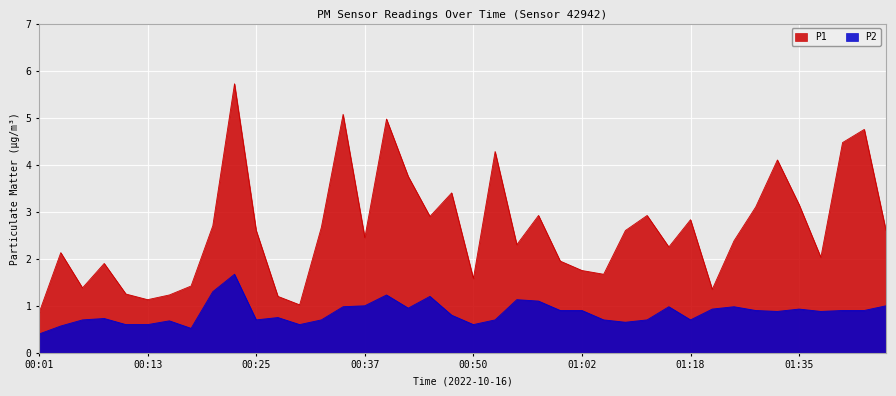

True or false: P2 and P1 cross at least once.

False